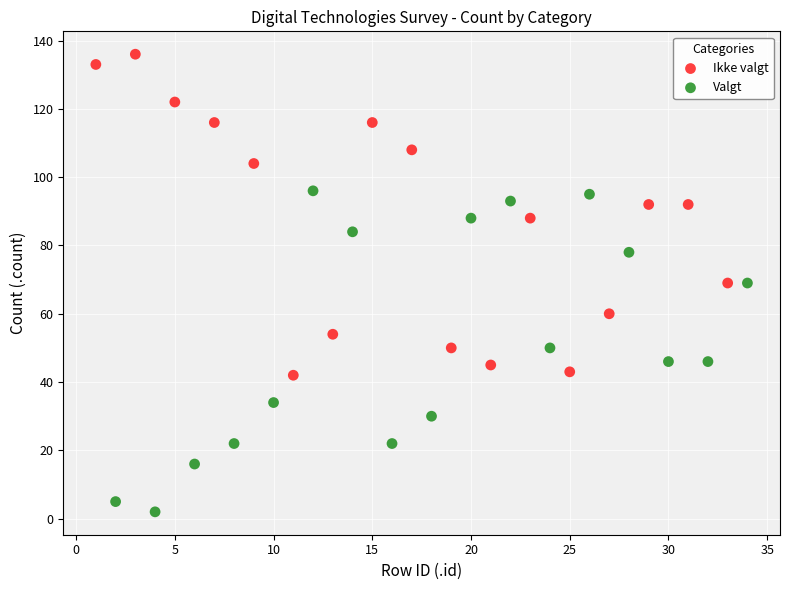

Which series contains the highest Y value?

Ikke valgt